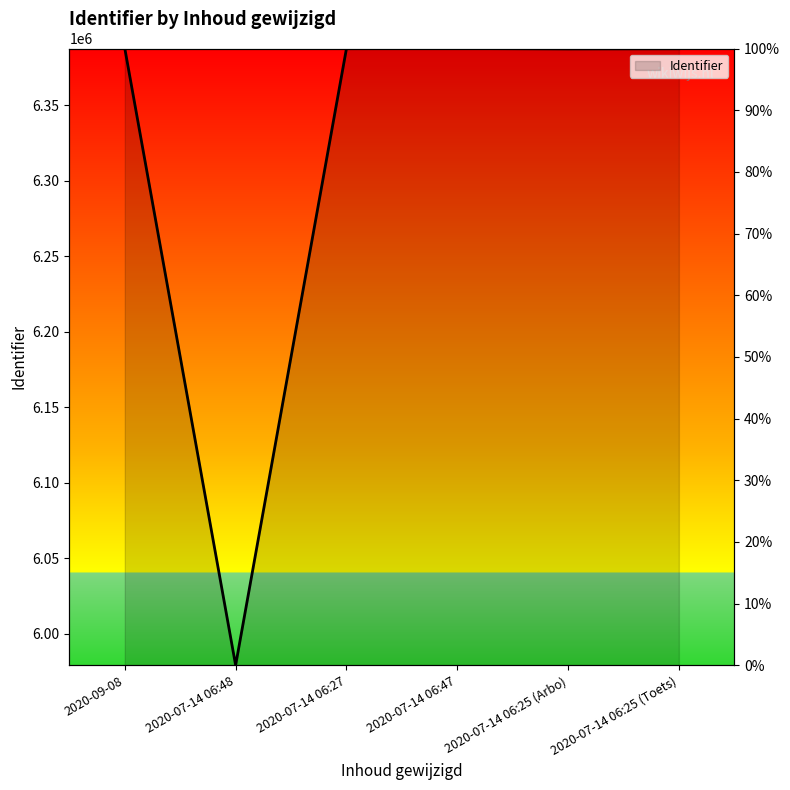

What is the difference between the maximum and minimum values?

408229.0